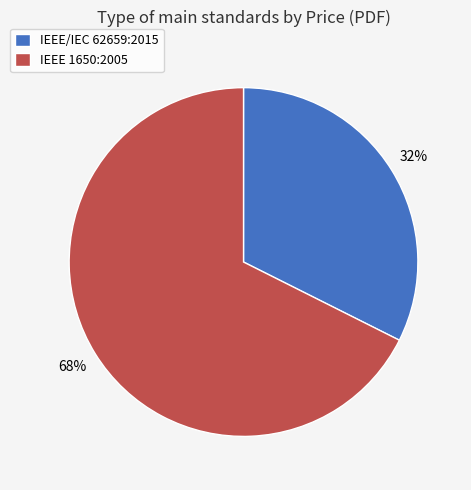

The IEEE/IEC 62659:2015 slice represents 45% of the pie. True or false?

False